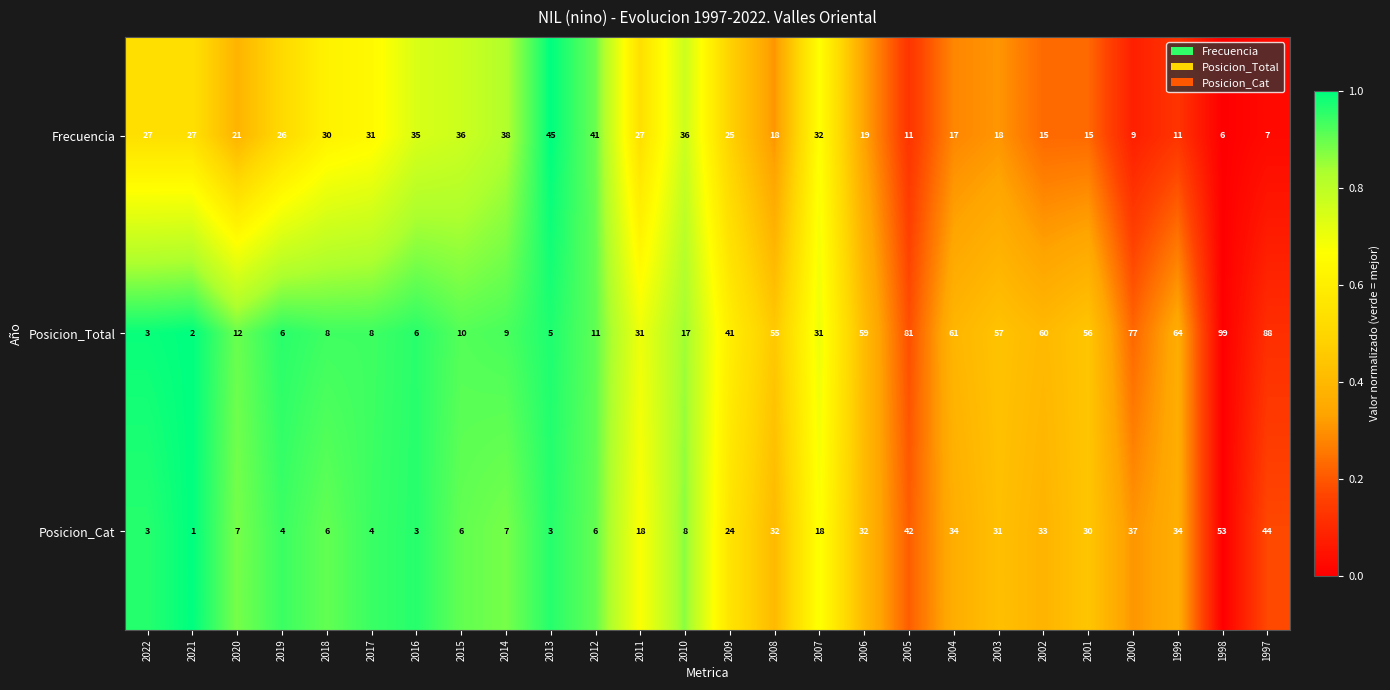

Rank the series at 2000 from highest to lowest value.

Posicion_Total, Posicion_Cat, Frecuencia